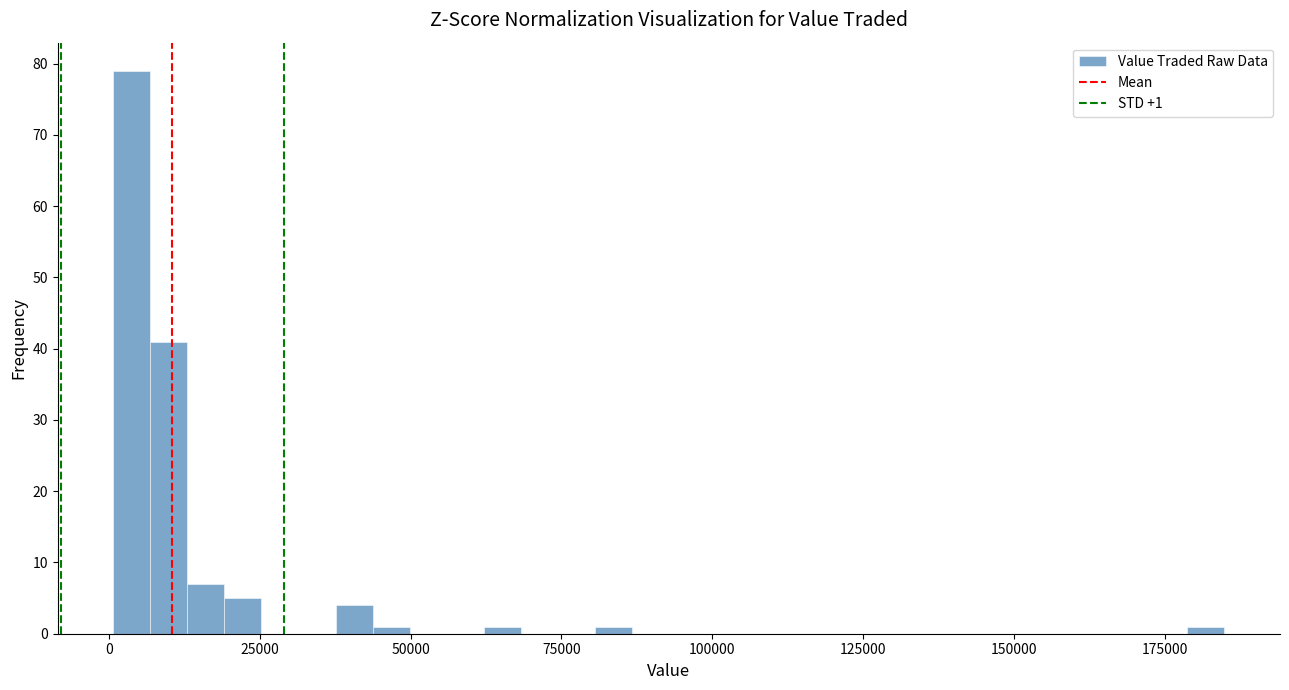

Read against the x-axis, roughly where is the centre of the tallest bar?

5000